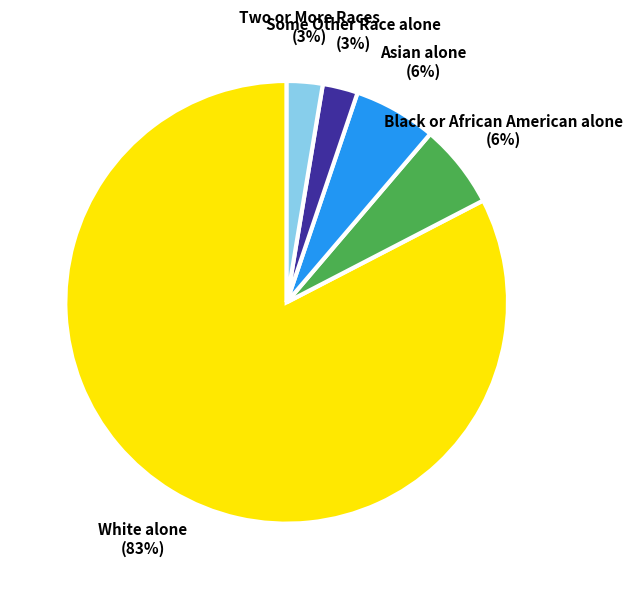

Is Asian alone the majority of the pie?

No